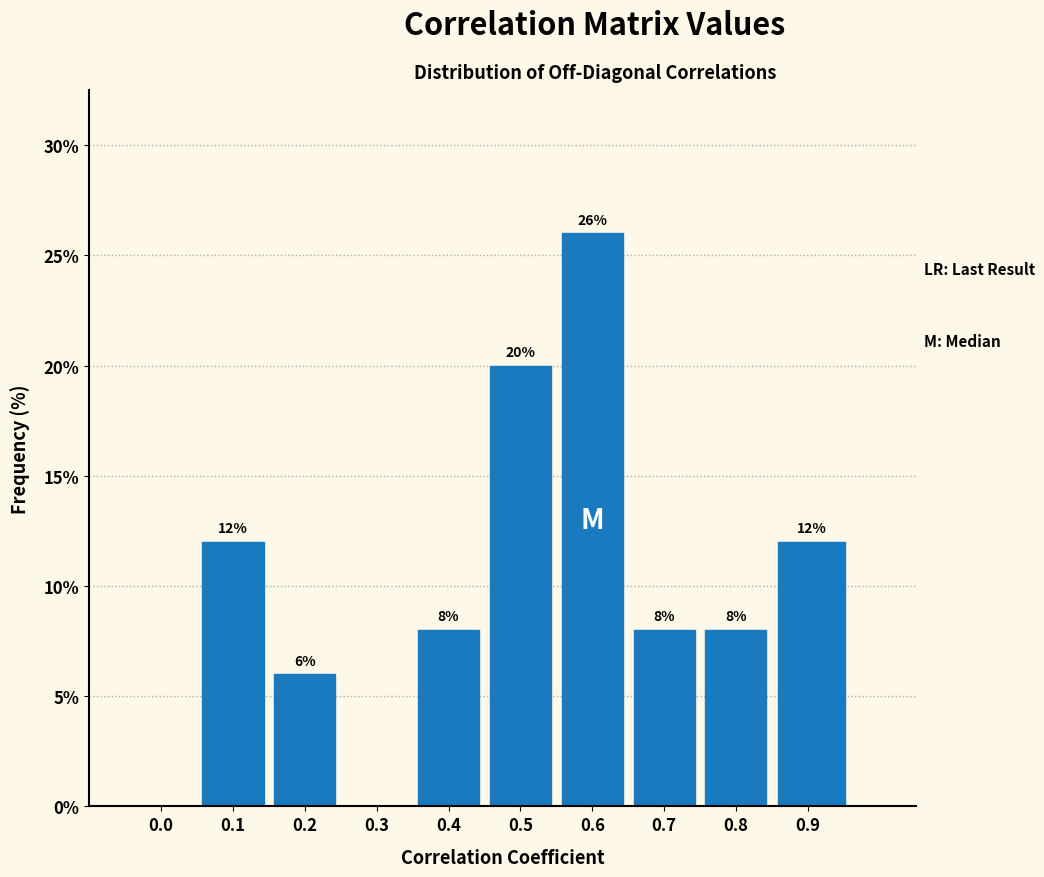

Reading right to left, transcribe all the data shown in this chart.

0.9=12	0.8=8	0.7=8	0.6=26	0.5=20	0.4=8	0.3=0	0.2=6	0.1=12	0.0=0